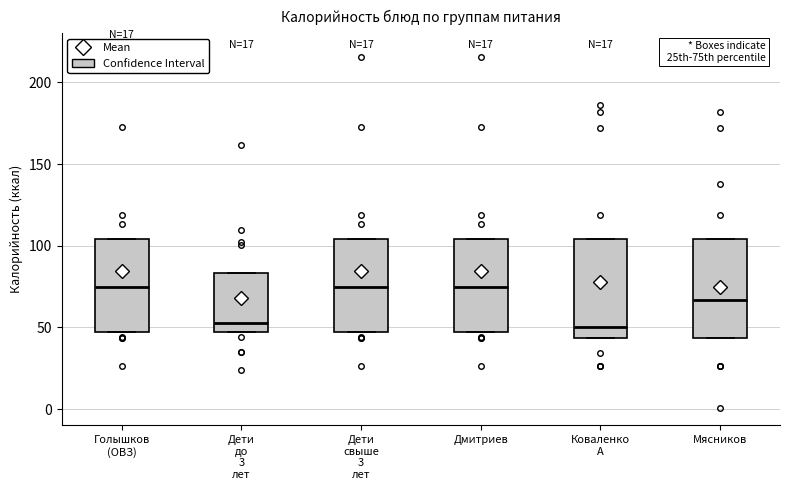

Reading left to right, read every box against the y-axis: the position of its median line, the range the box covers, and the ends of its whiskers. The values are not printed on the chart, so give them approximately, as read against the axis.

Голышков (ОВЗ): median 75, box 45 to 105, whiskers 45 to 105
Дети до 3 лет: median 50, box 45 to 85, whiskers 45 to 85
Дети свыше 3 лет: median 75, box 45 to 105, whiskers 45 to 105
Дмитриев: median 75, box 45 to 105, whiskers 45 to 105
Коваленко А: median 50, box 45 to 105, whiskers 45 to 105
Мясников: median 65, box 45 to 105, whiskers 45 to 105